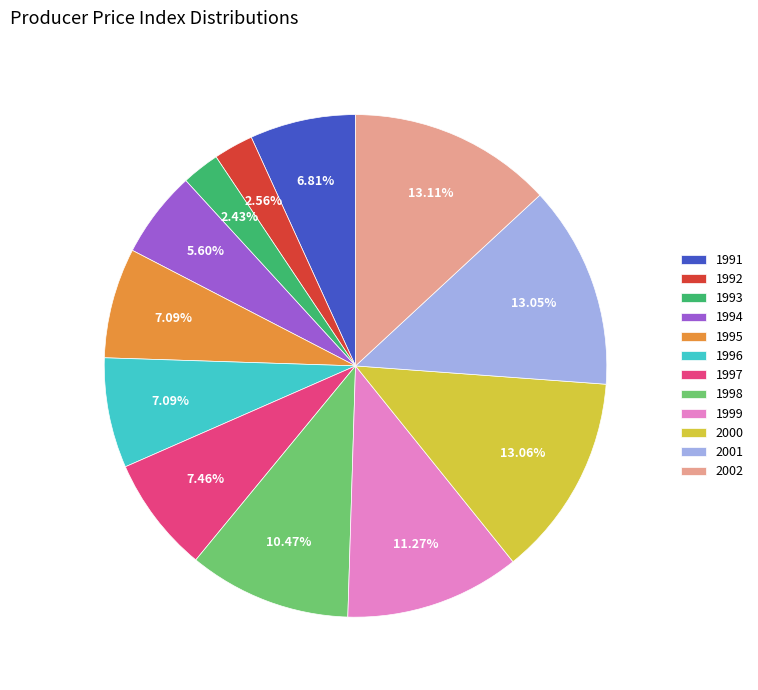

Is 2000 the majority of the pie?

No